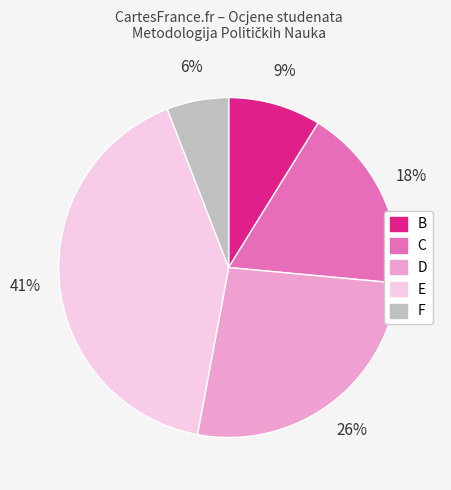

The C slice represents 18% of the pie. True or false?

True